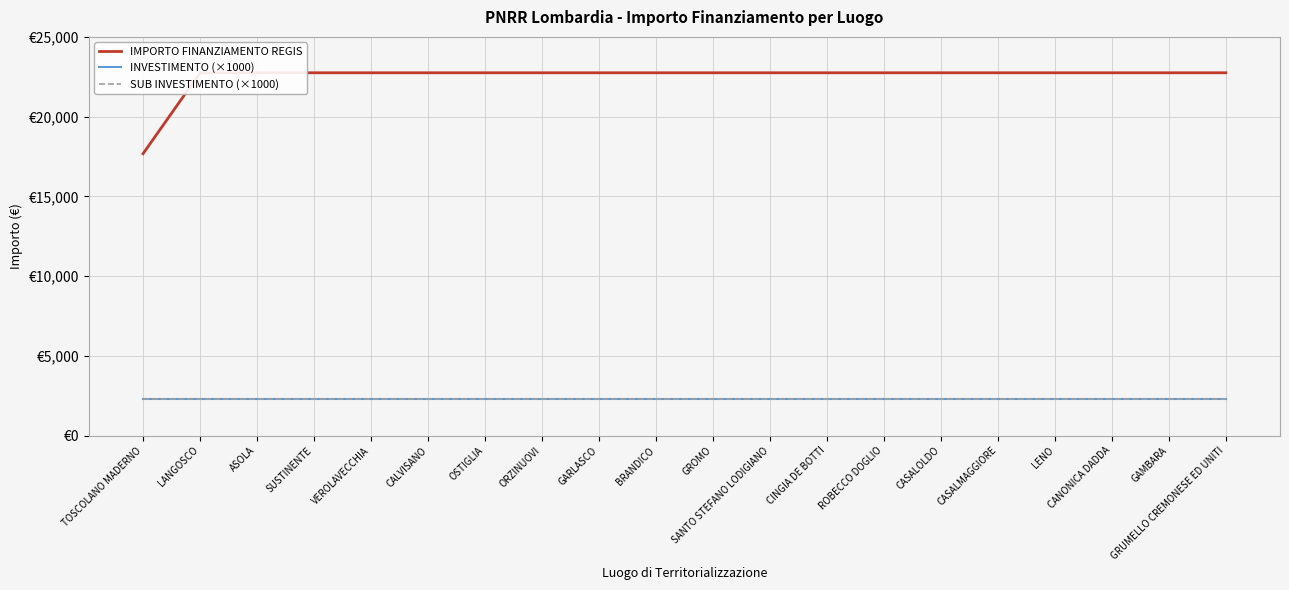

What is the spread (max minus min) of values at CASALMAGGIORE?

20450.0